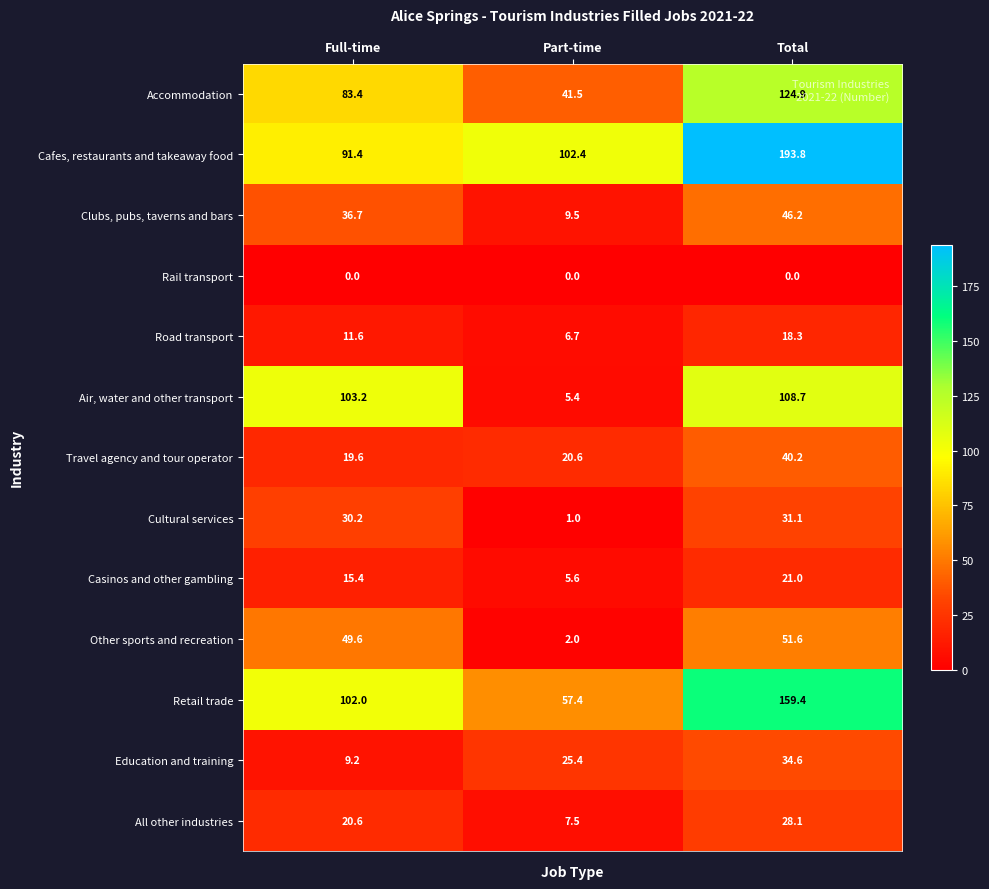

The value of Clubs, pubs, taverns and bars at Full-time is 36.7. True or false?

True